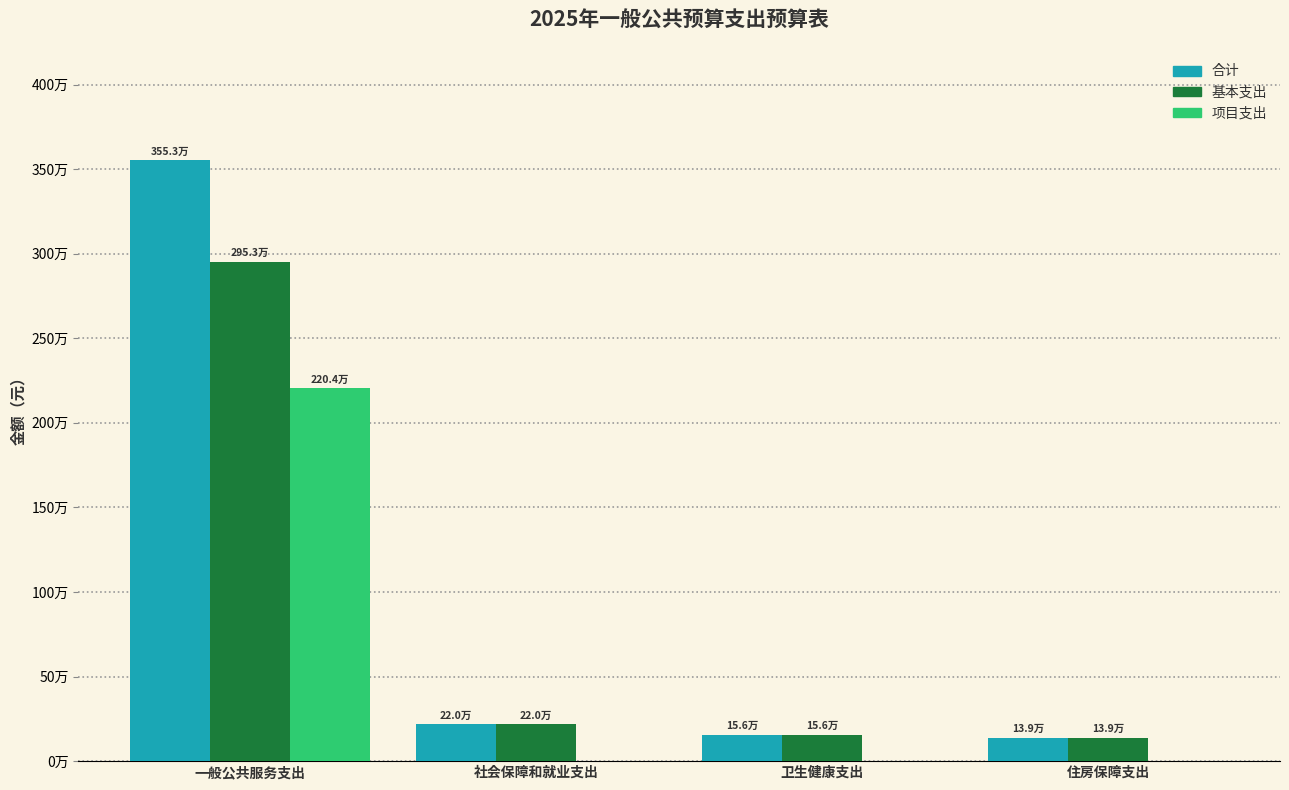

What is the total value across all series at 住房保障支出?

278496.0